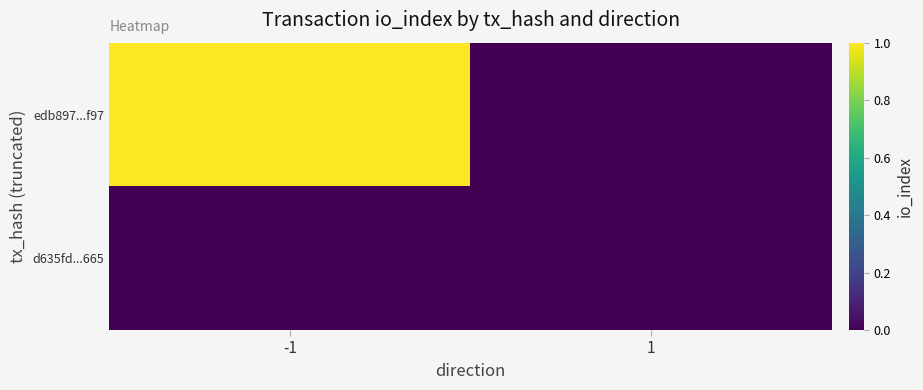

Which has a higher value, 1 or -1?

-1